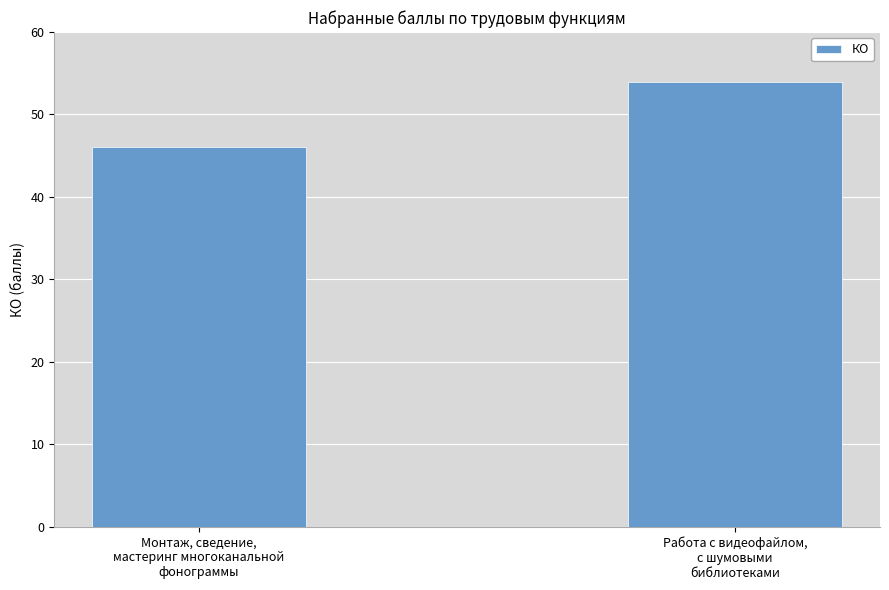

What is the minimum value shown in the chart?

46